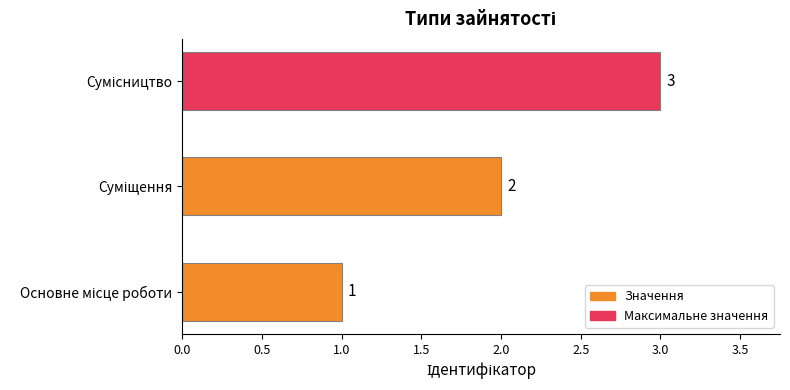

What is the maximum value shown in the chart?

3